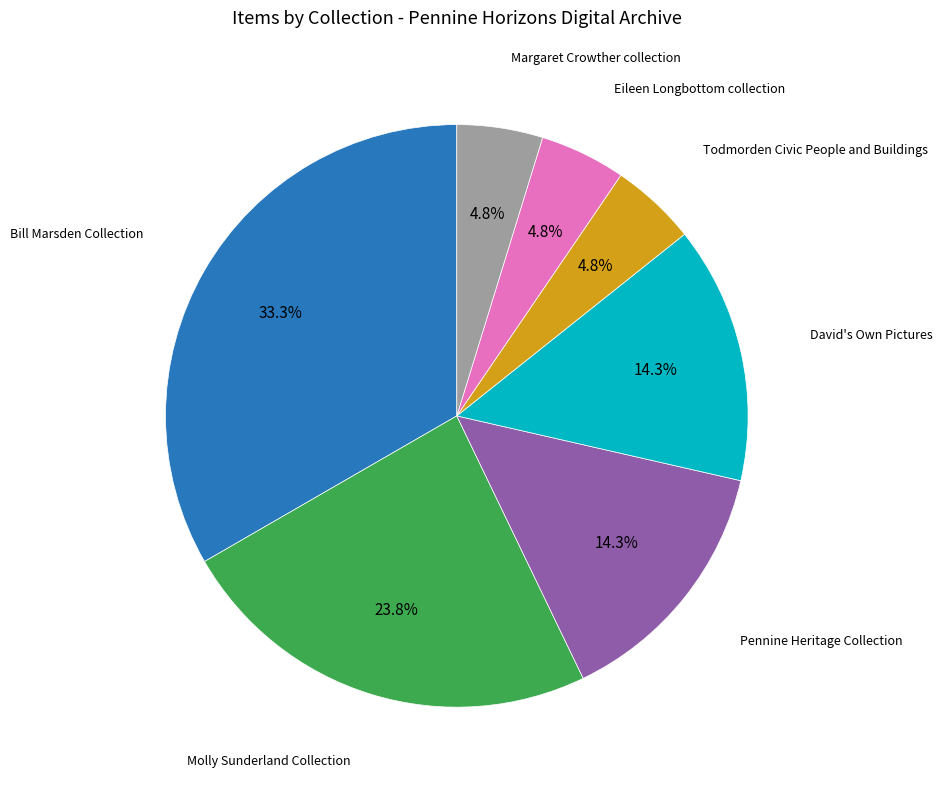

Is there any slice that represents more than half of the pie?

No